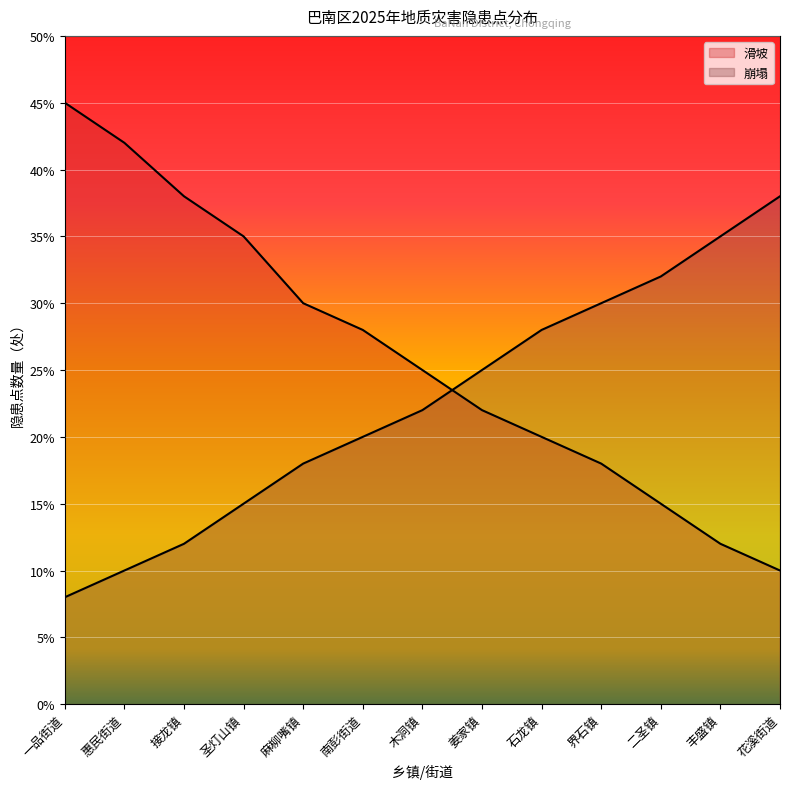

Reading left to right, list all the values displayed in this chart.

滑坡: 45	42	38	35	30	28	25	22	20	18	15	12	10
崩塌: 8	10	12	15	18	20	22	25	28	30	32	35	38